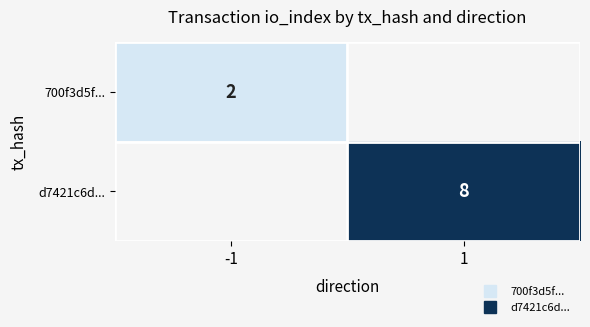

How many positive values does the d7421c6d... series have?

1